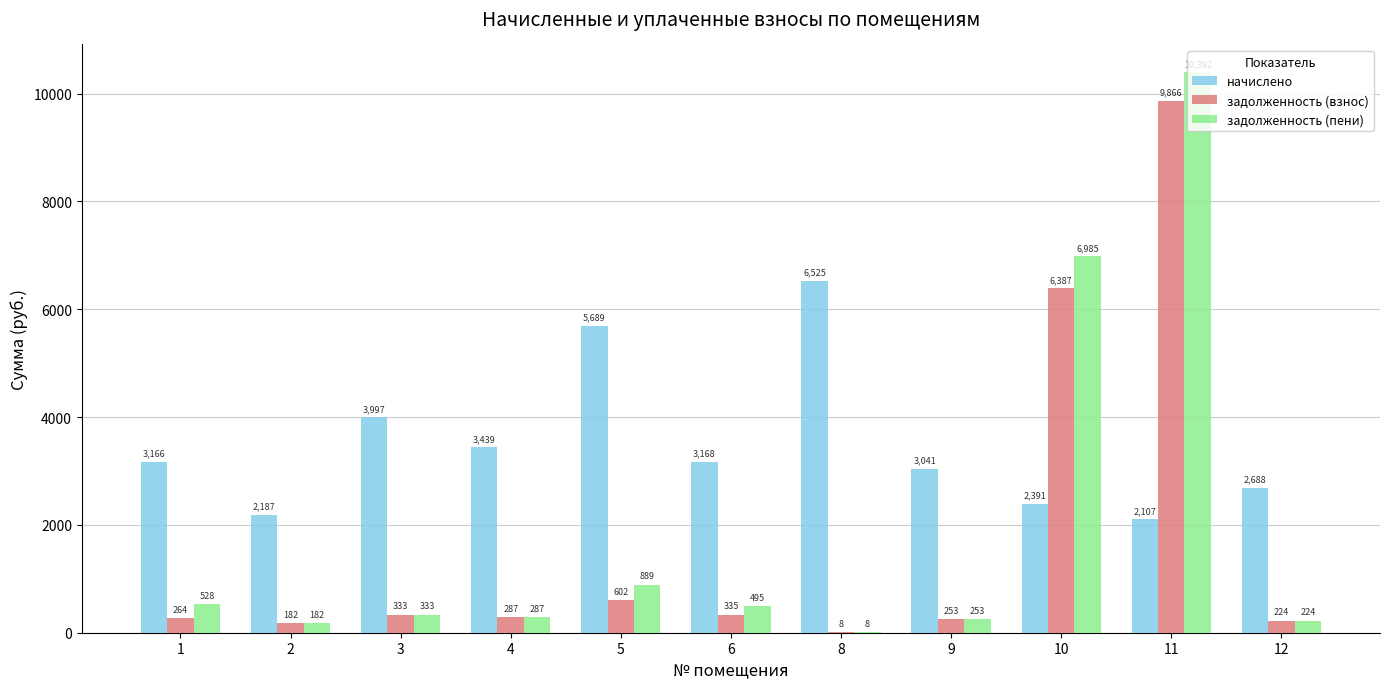

What is the highest value of the начислено series?

6524.6